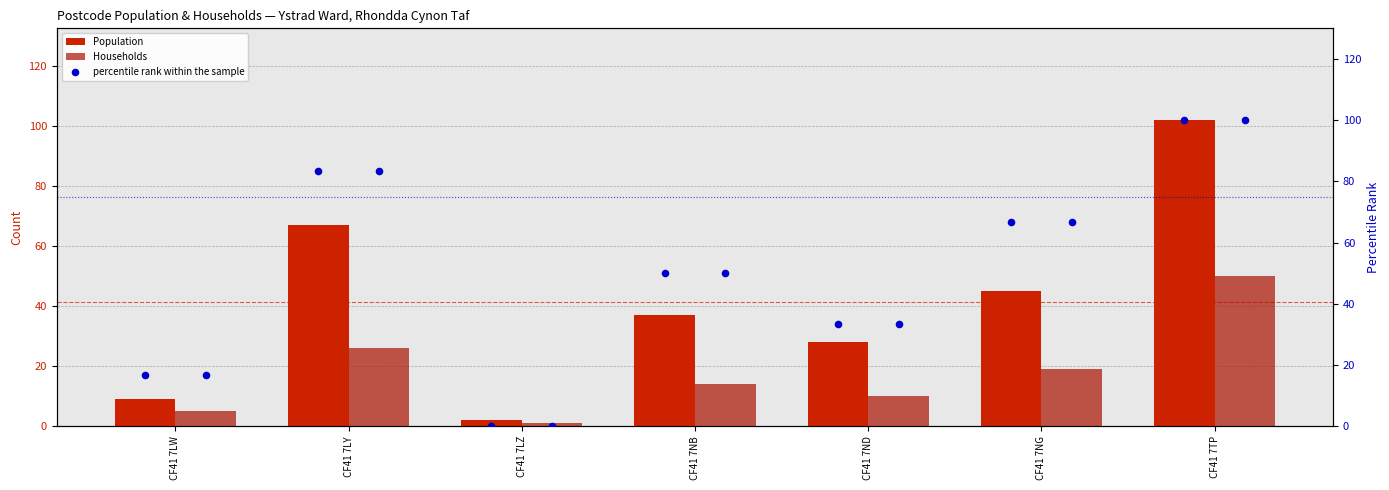

At how many categories does at least one series exceed 57?

2